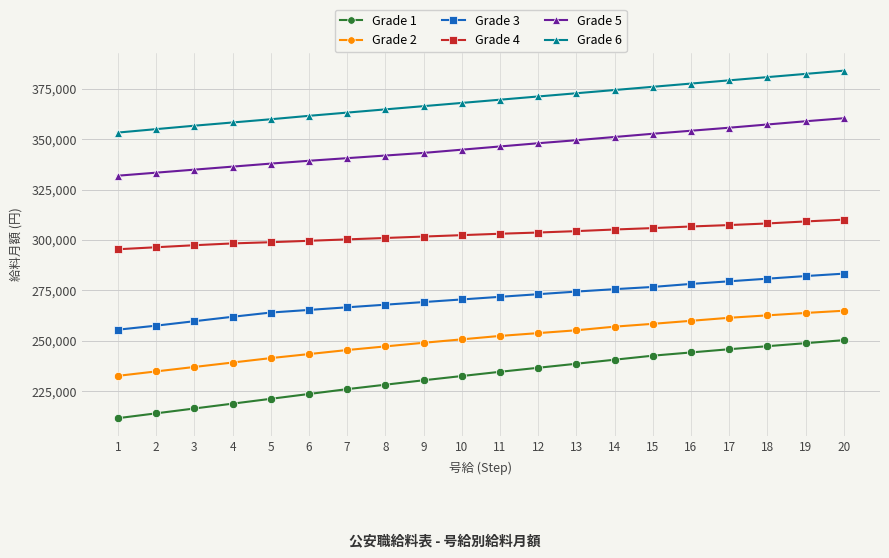

What is the spread (max minus min) of values at 1?

141700